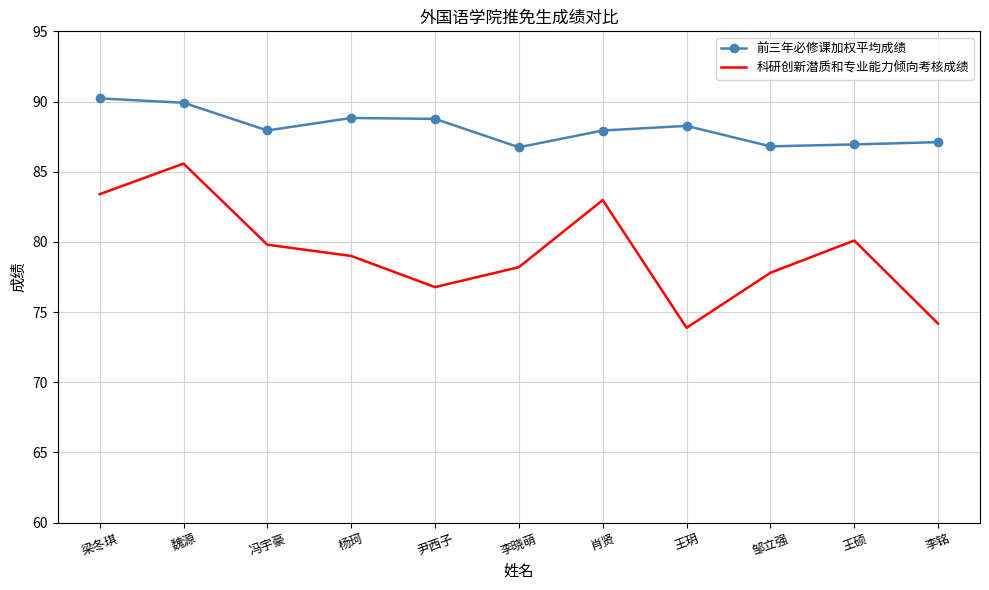

What value does the 前三年必修课加权平均成绩 series have at 魏源?

89.9